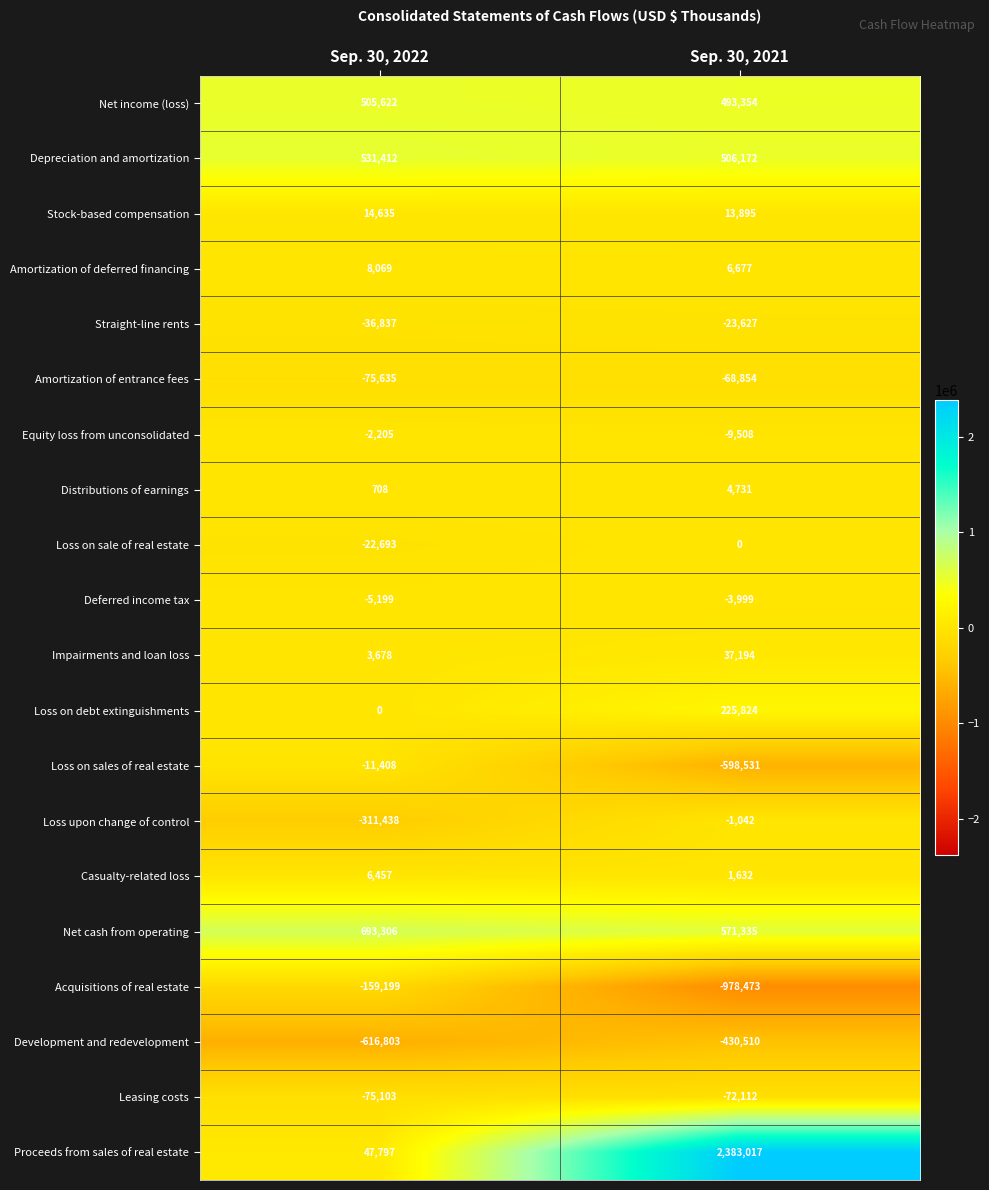

What is the maximum value shown in the chart?

2383017